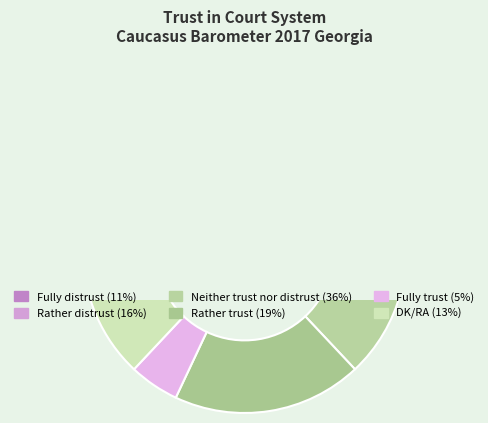

Do Rather trust and Neither trust nor distrust together represent more than half of the pie?

Yes